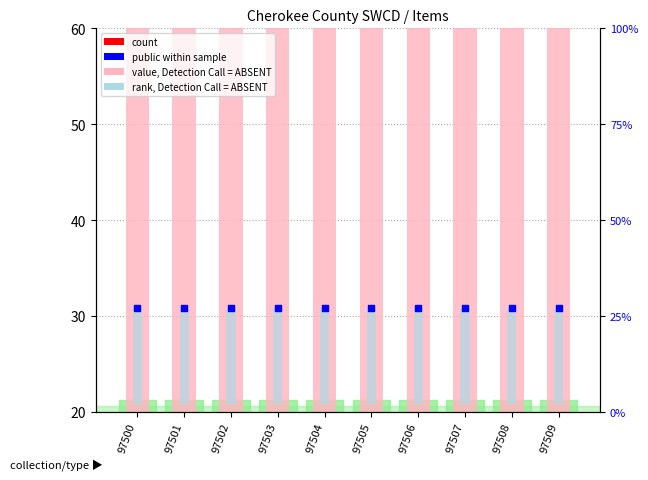

What is the total value across all series at 97500?

181